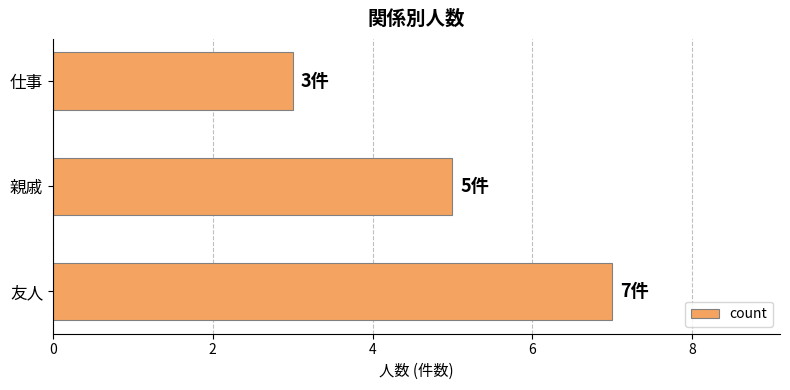

Is it true that the value at 仕事 is 5?

False